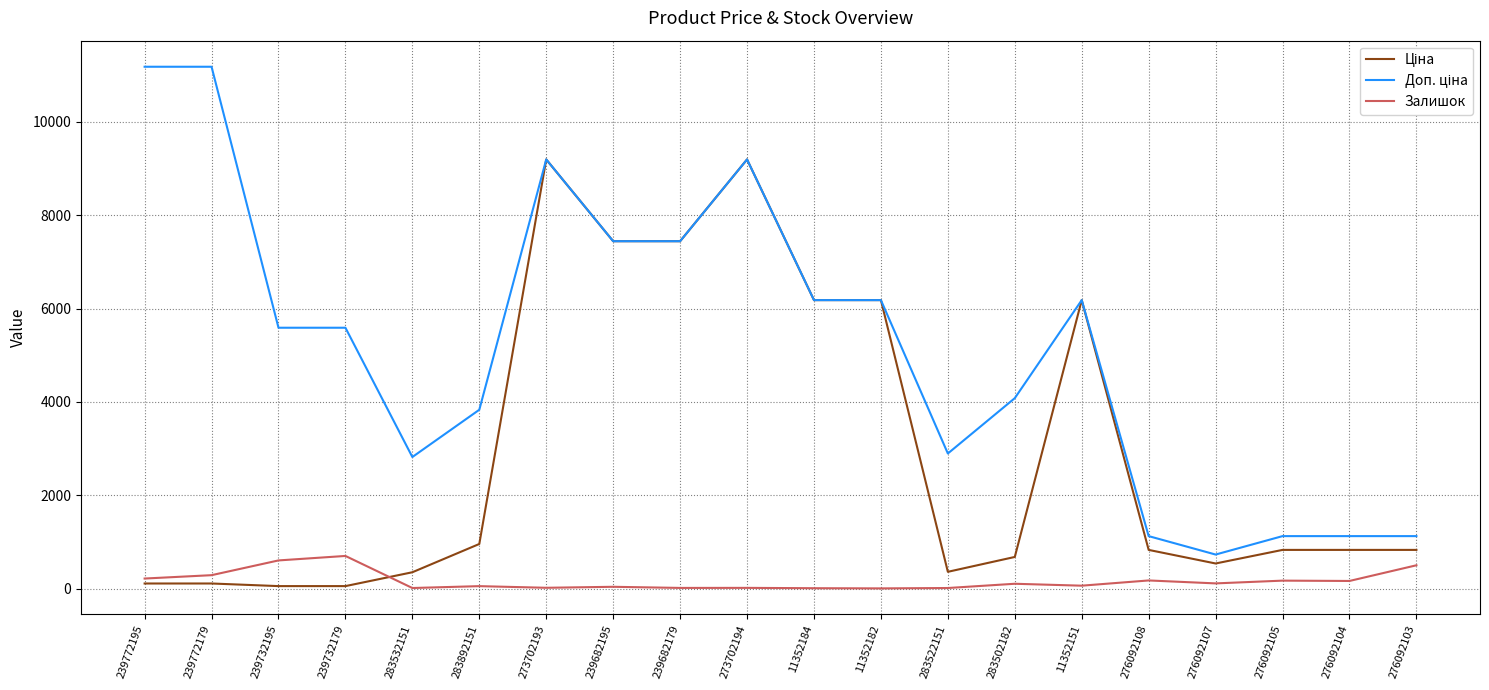

How many lines are shown in the chart?

3